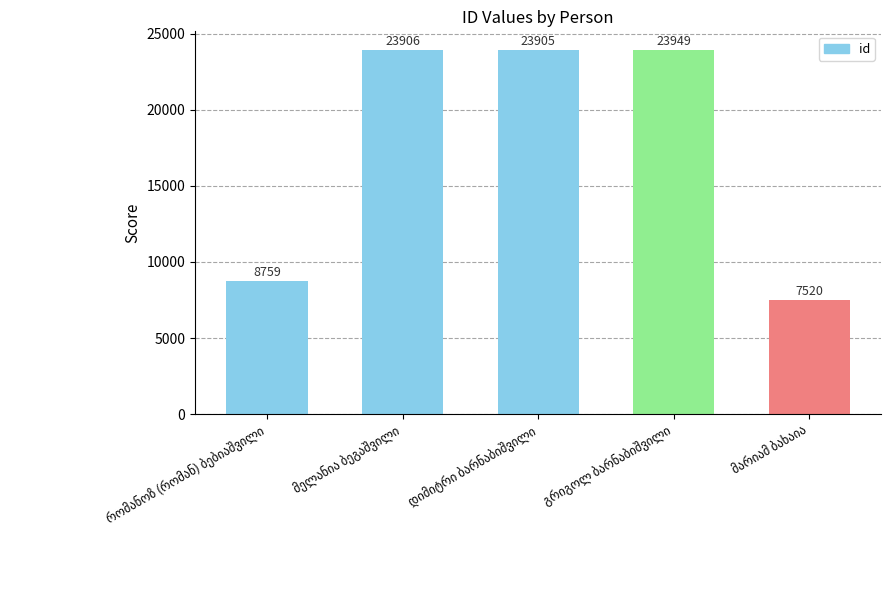

What is the value of the 4th bar from the left?

23949